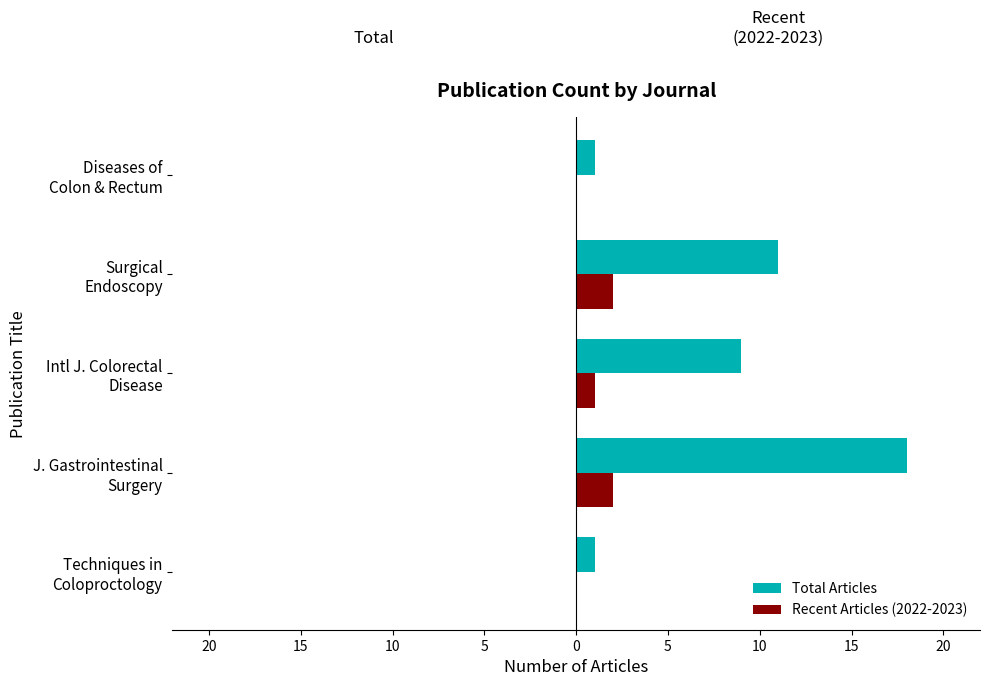

Rank the series by their average value, from lowest to highest.

Recent Articles (2022-2023), Total Articles